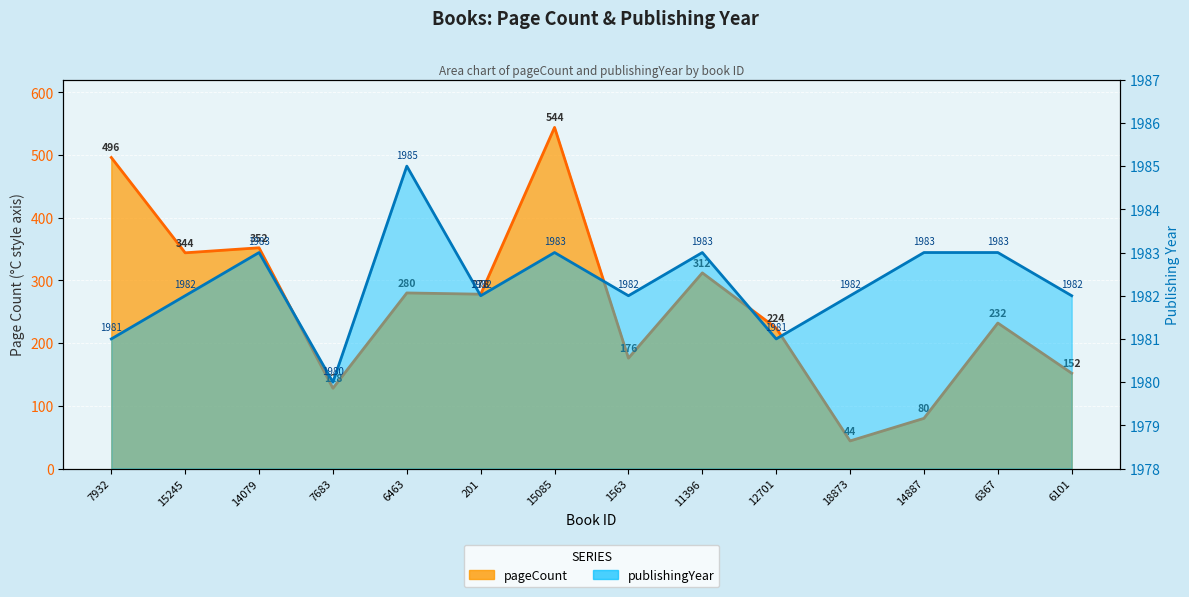

Which series has the largest total across all categories?

publishingYear